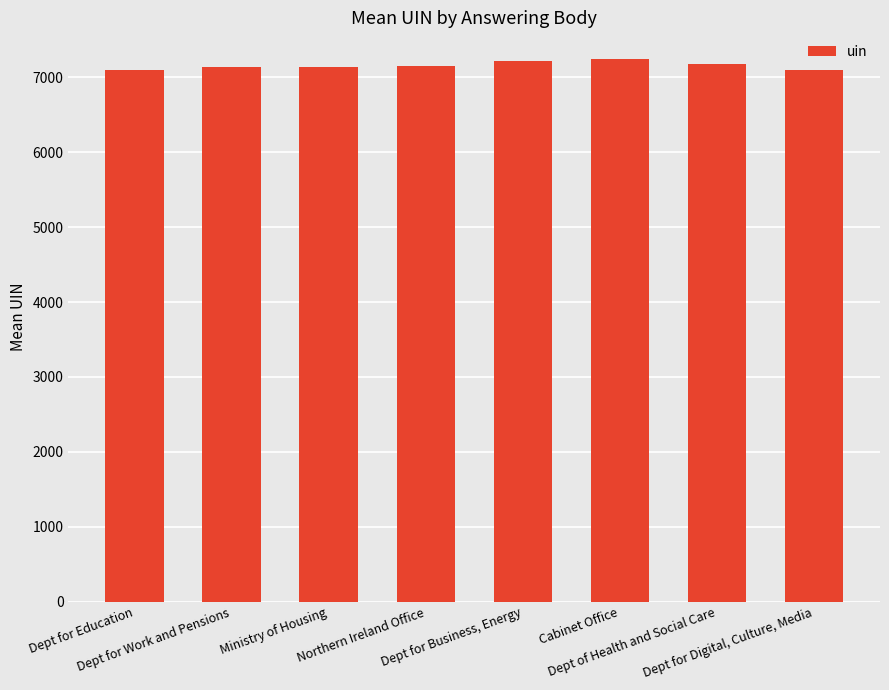

The chart shows a value of 4711.7 at Northern Ireland Office. True or false?

False